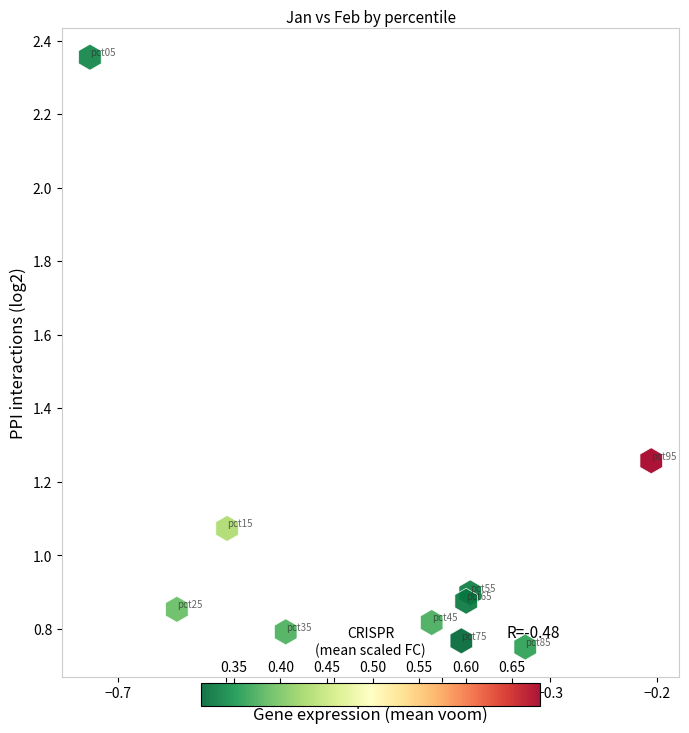

What is the average X value?

-0.5